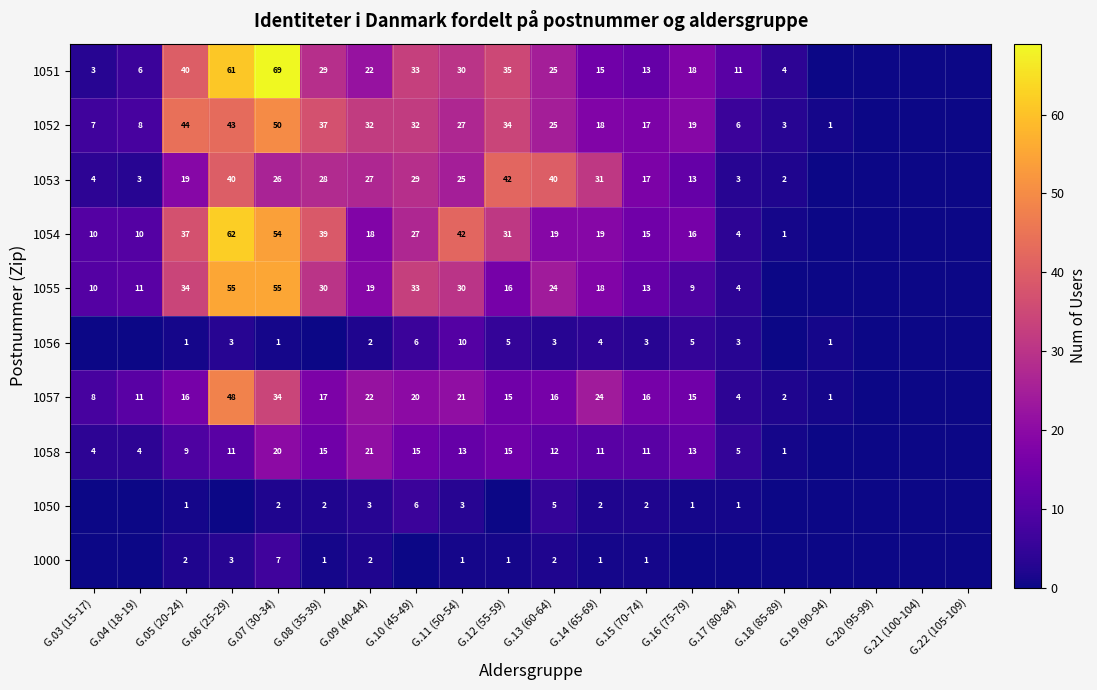

The 1052 series shows 18 at G.14 (65-69). True or false?

True